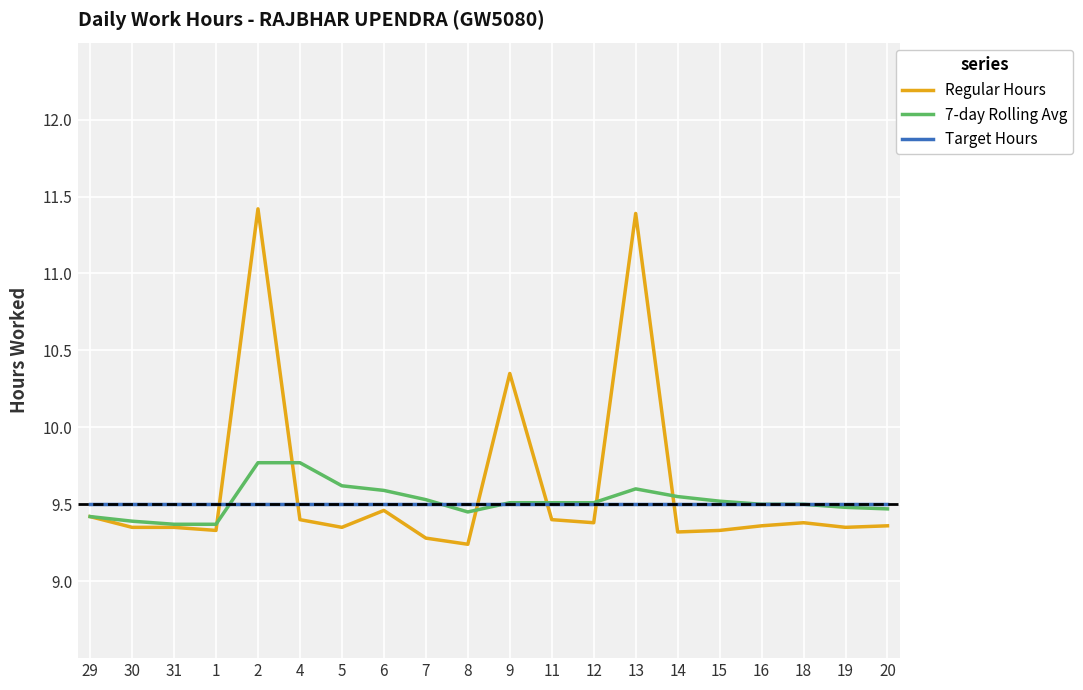

True or false: Regular Hours and 7-day Rolling Avg intersect in this chart.

True